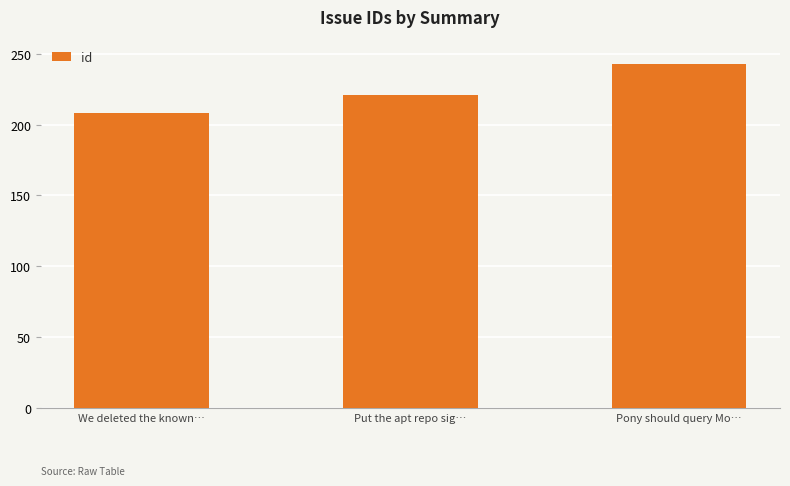

At which category does the chart reach its minimum across all series?

We deleted the known…